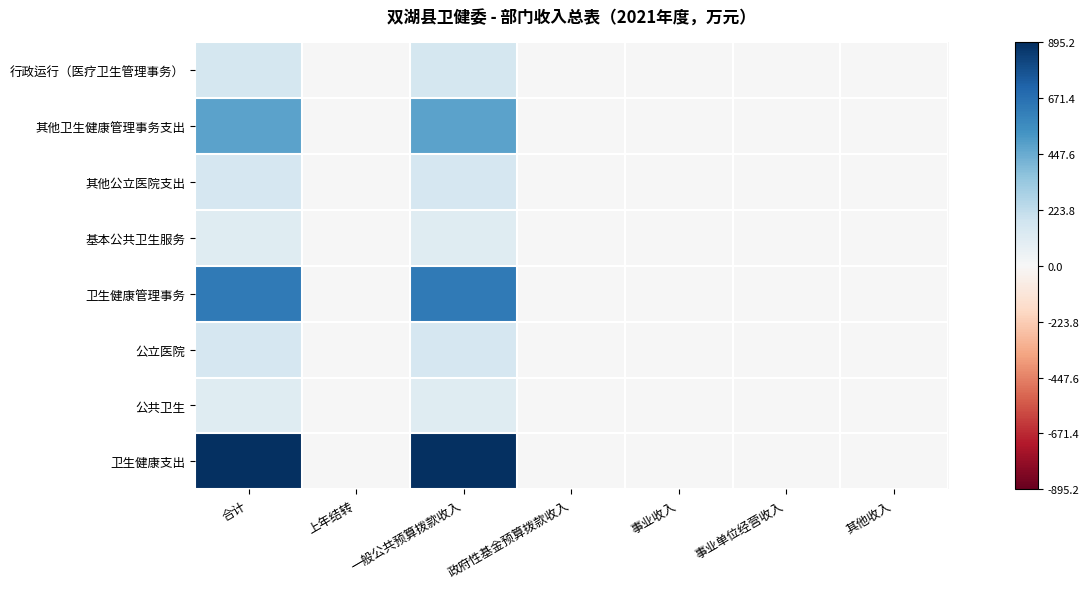

Which series has the largest total across all categories?

卫生健康支出